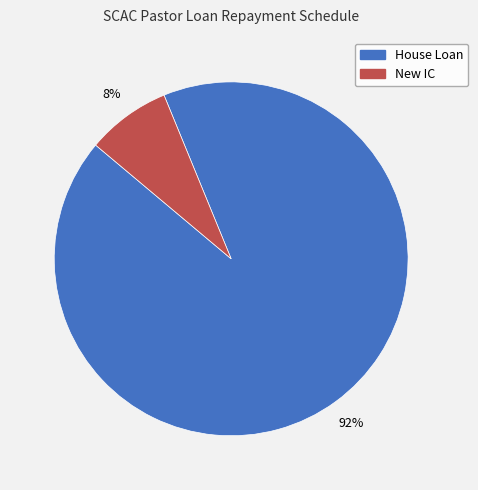

What percentage is the New IC slice, to the nearest percent?

8%